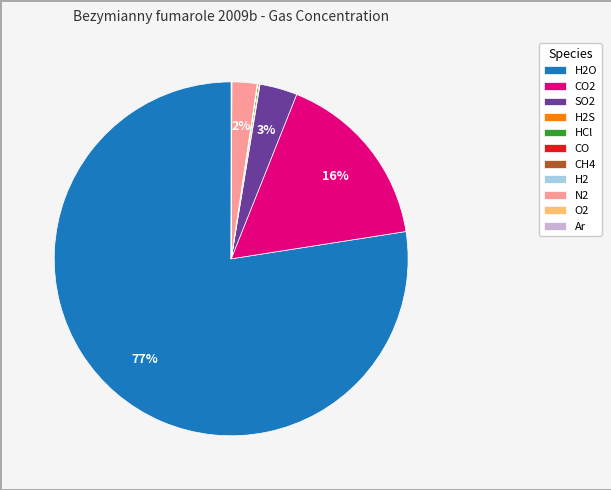

What percentage is the N2 slice, to the nearest percent?

2%